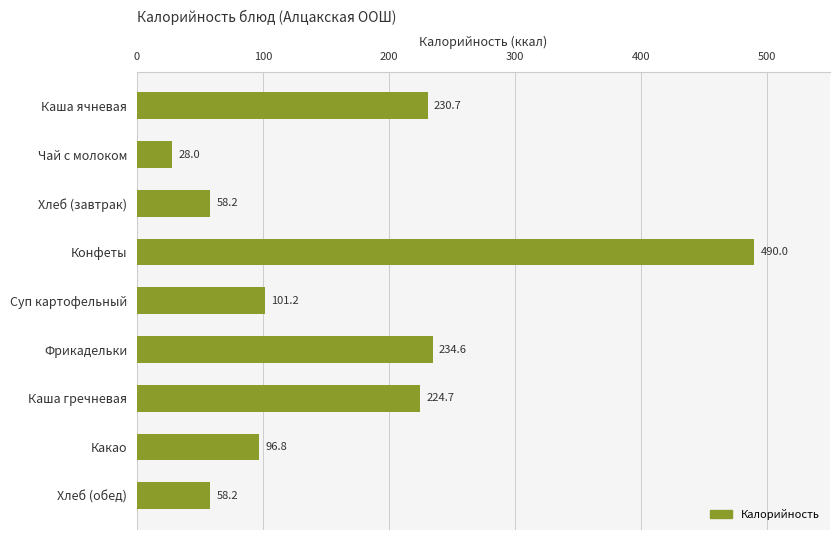

True or false: the data shows 822.5 at Конфеты.

False